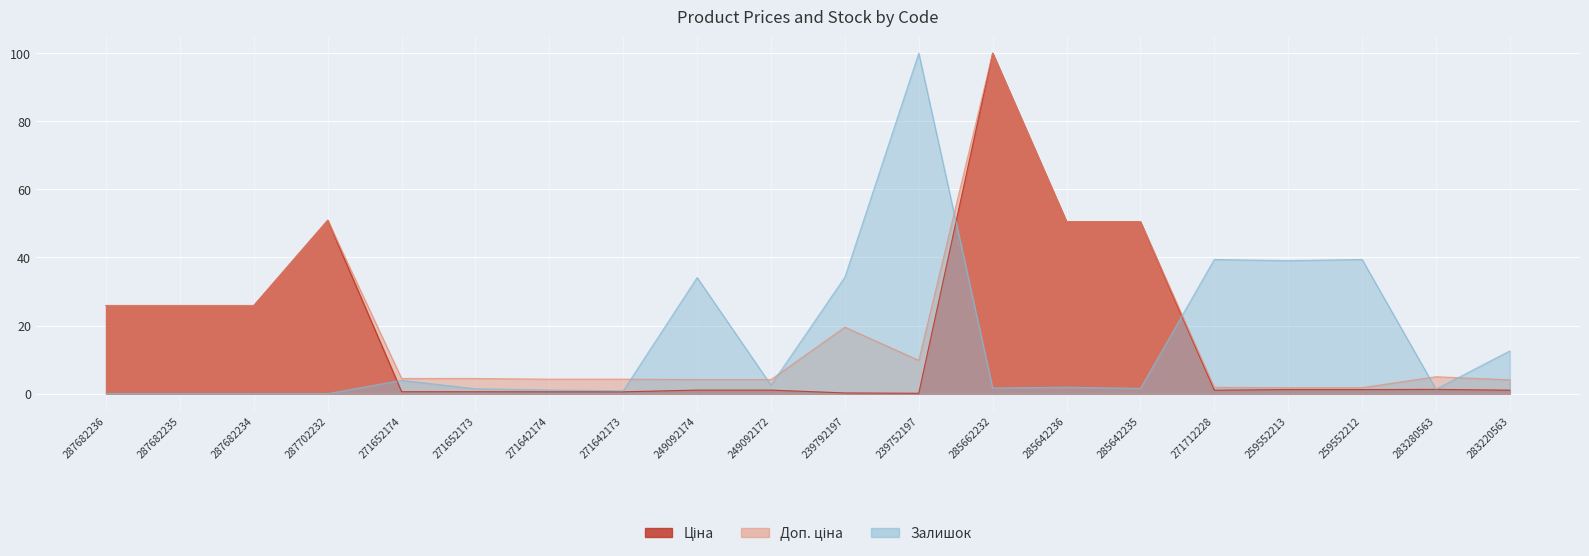

What is the value of the Ціна point at the 9th from the left?

1.0